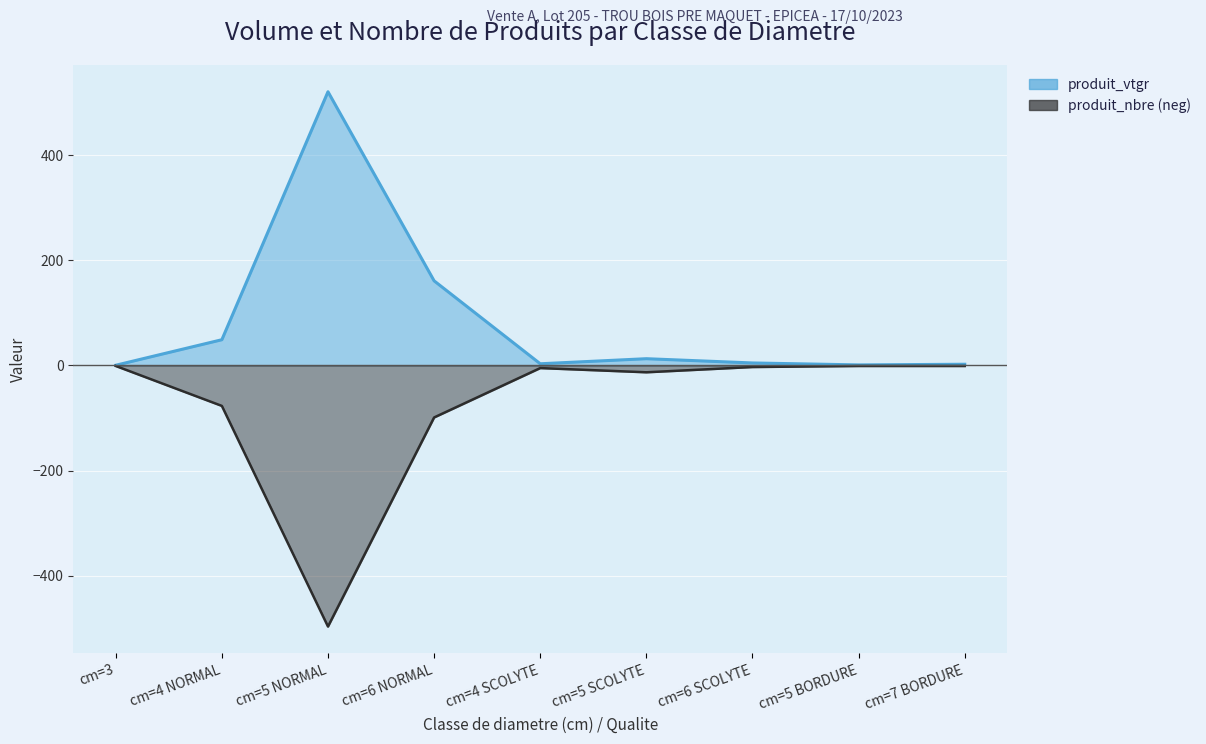

Reading left to right, what are all the values shown in this chart?

produit_vtgr (line): cm=3=0.4	cm=4 NORMAL=49.0	cm=5 NORMAL=521.0	cm=6 NORMAL=161.1	cm=4 SCOLYTE=3.2	cm=5 SCOLYTE=12.8	cm=6 SCOLYTE=4.7	cm=5 BORDURE=1.0	cm=7 BORDURE=2.3
produit_nbre (line): cm=3=-1.0	cm=4 NORMAL=-77.0	cm=5 NORMAL=-497.0	cm=6 NORMAL=-99.0	cm=4 SCOLYTE=-5.0	cm=5 SCOLYTE=-13.0	cm=6 SCOLYTE=-3.0	cm=5 BORDURE=-1.0	cm=7 BORDURE=-1.0